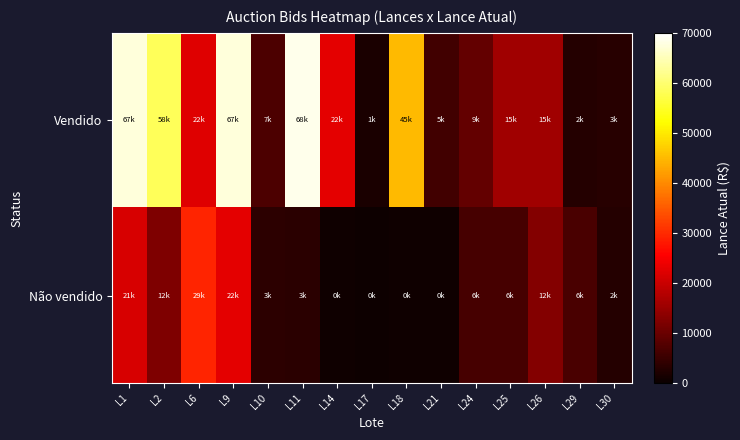

List the series in order of their peak value, highest first.

Vendido, Não vendido